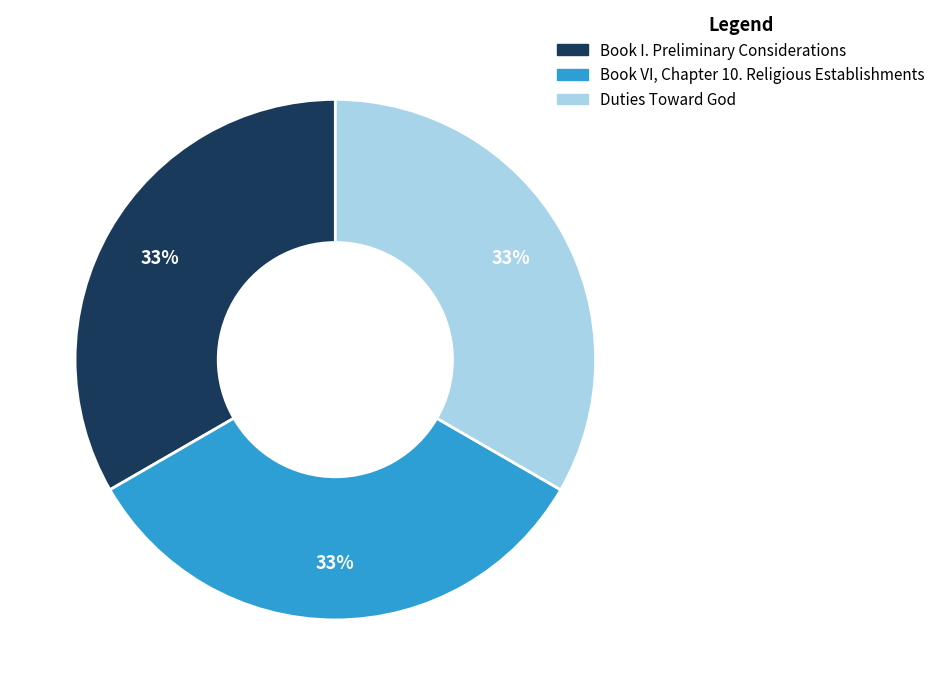

How many slices are in this pie chart?

3